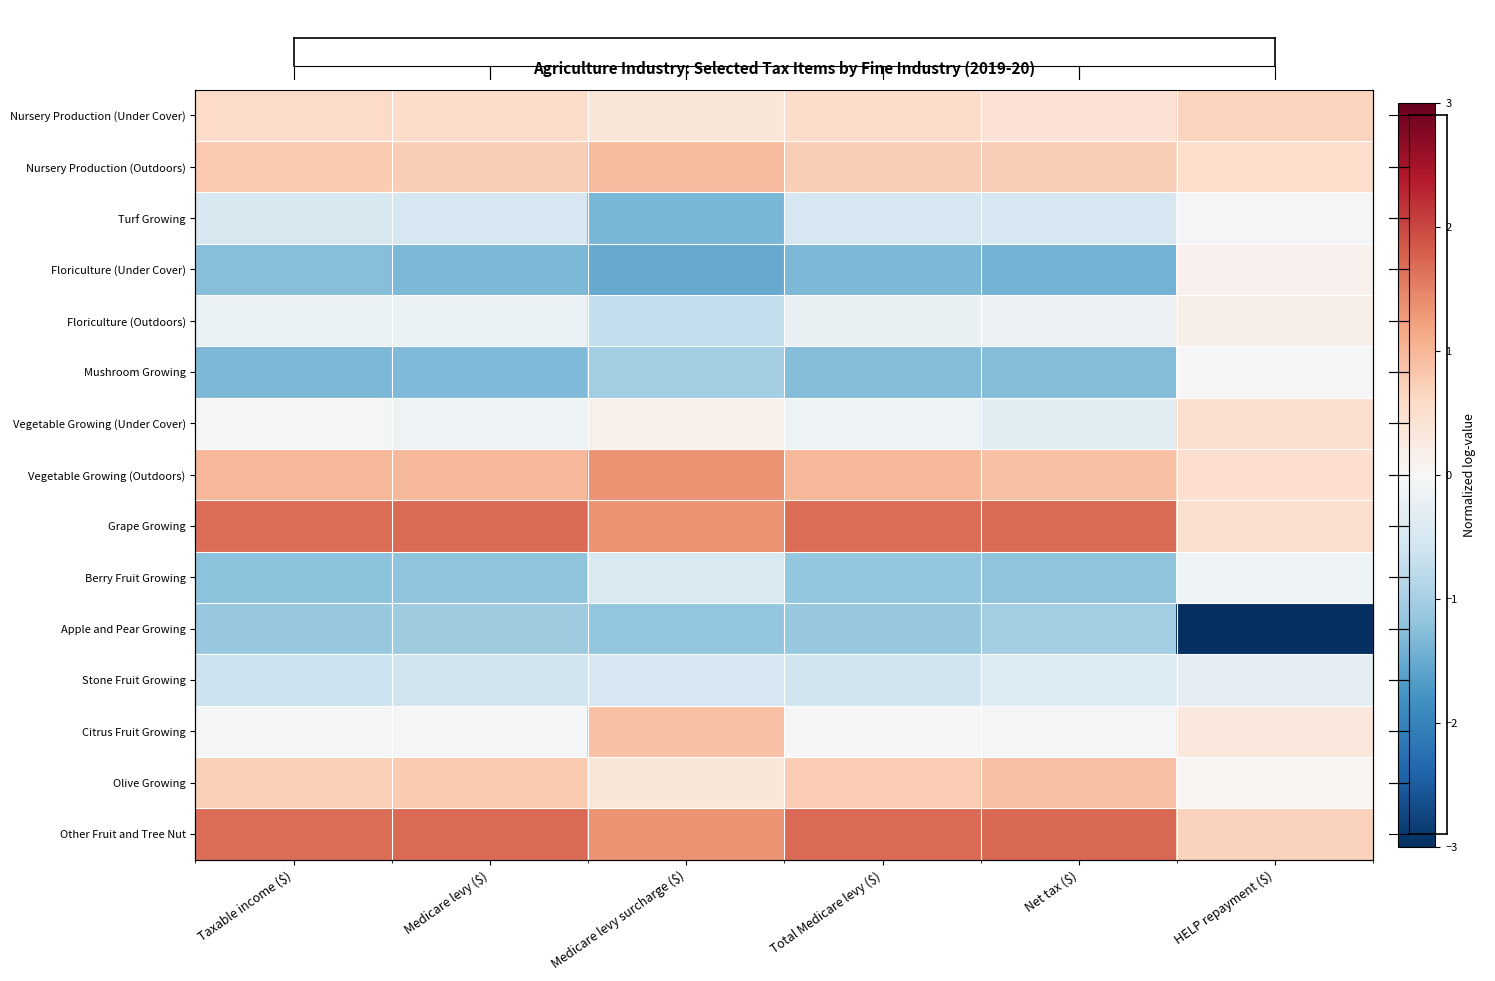

Which label corresponds to the smallest value in the chart?

HELP repayment ($)